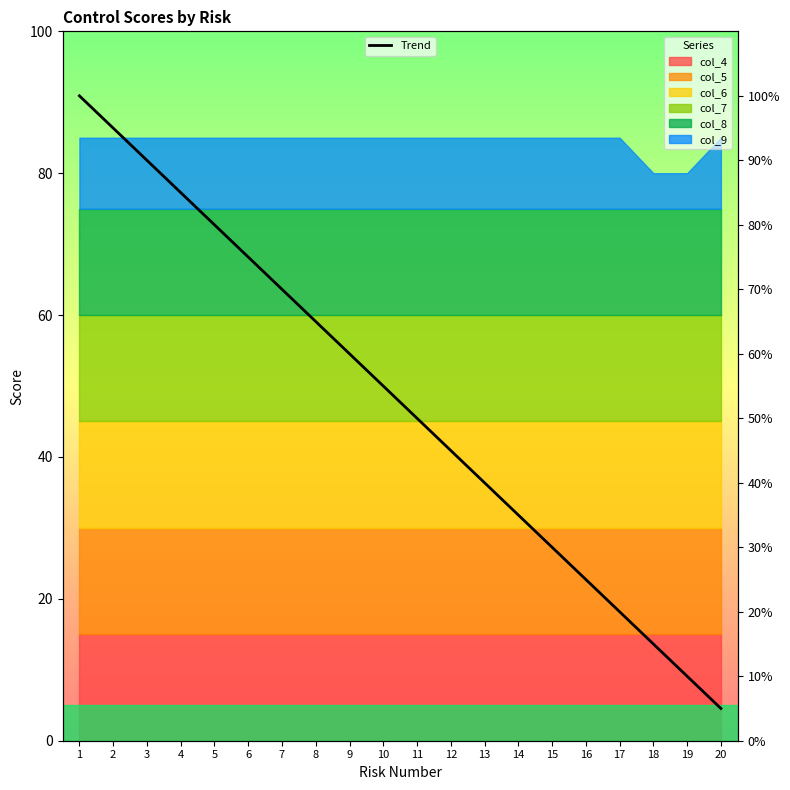

What is the average value?

52.5